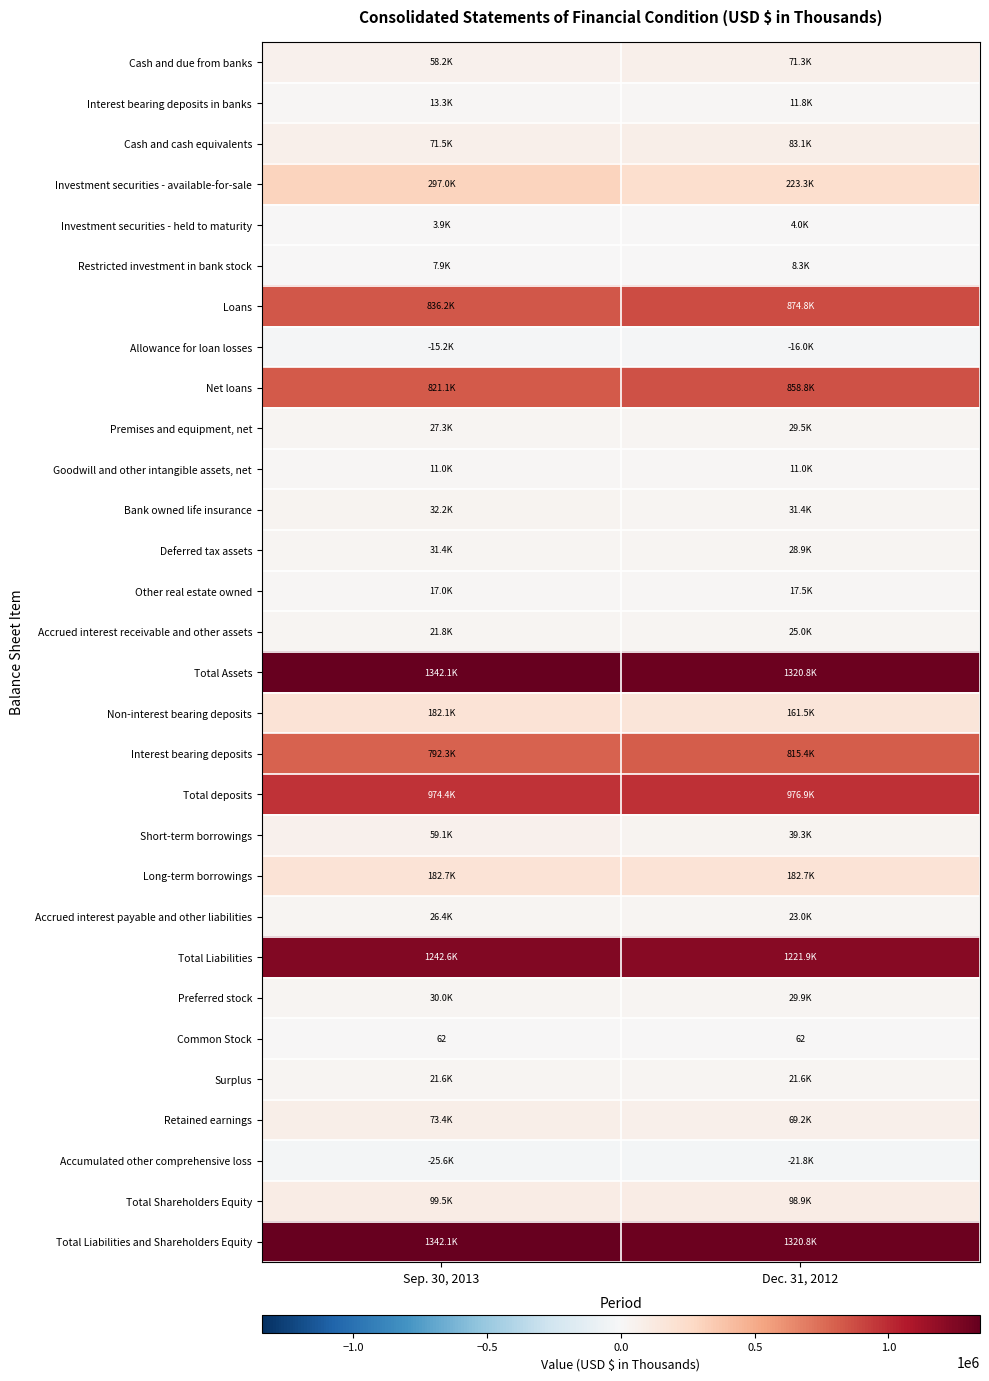

Which series has the largest total across all categories?

Total Assets